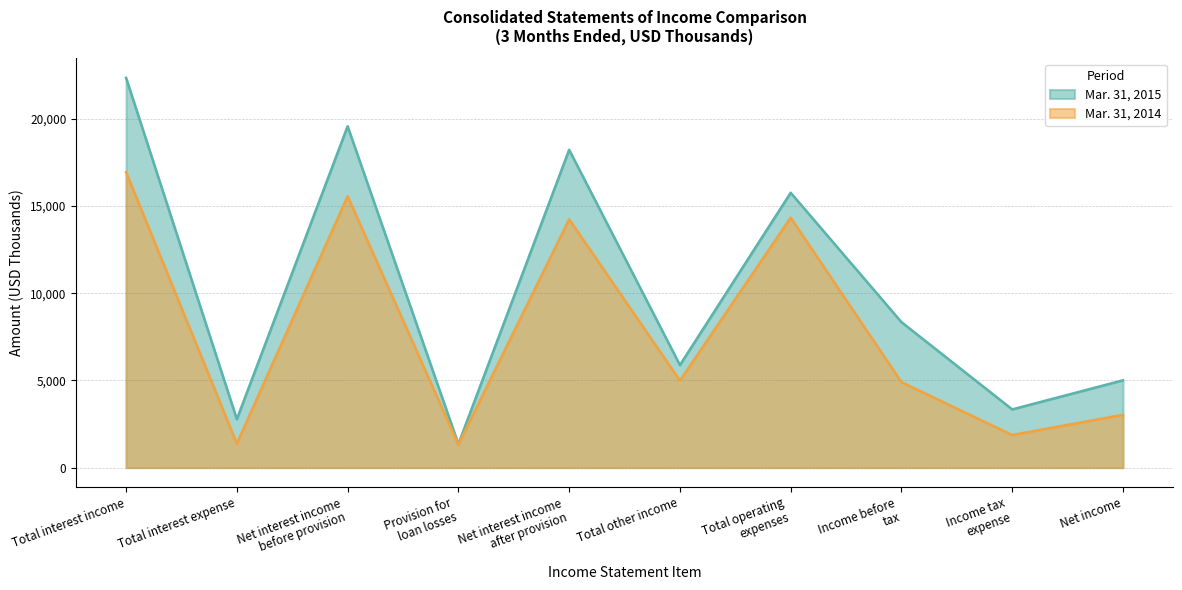

What is the total value across all series at Total other income?

10877